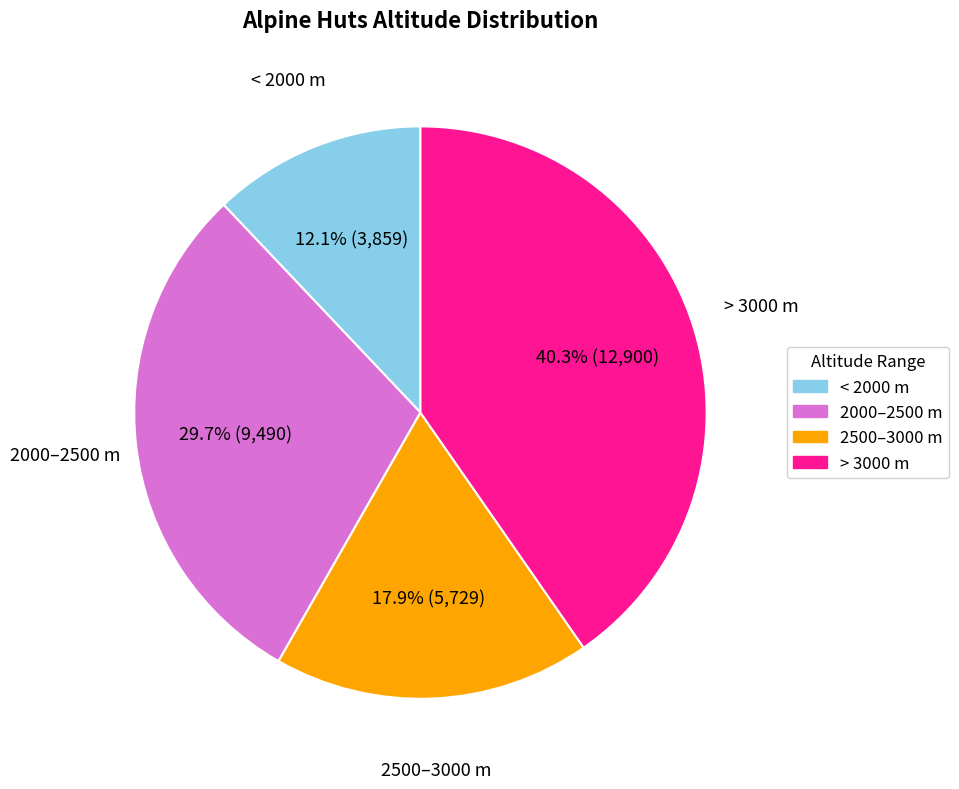

To the nearest percent, what is the average slice percentage?

25%